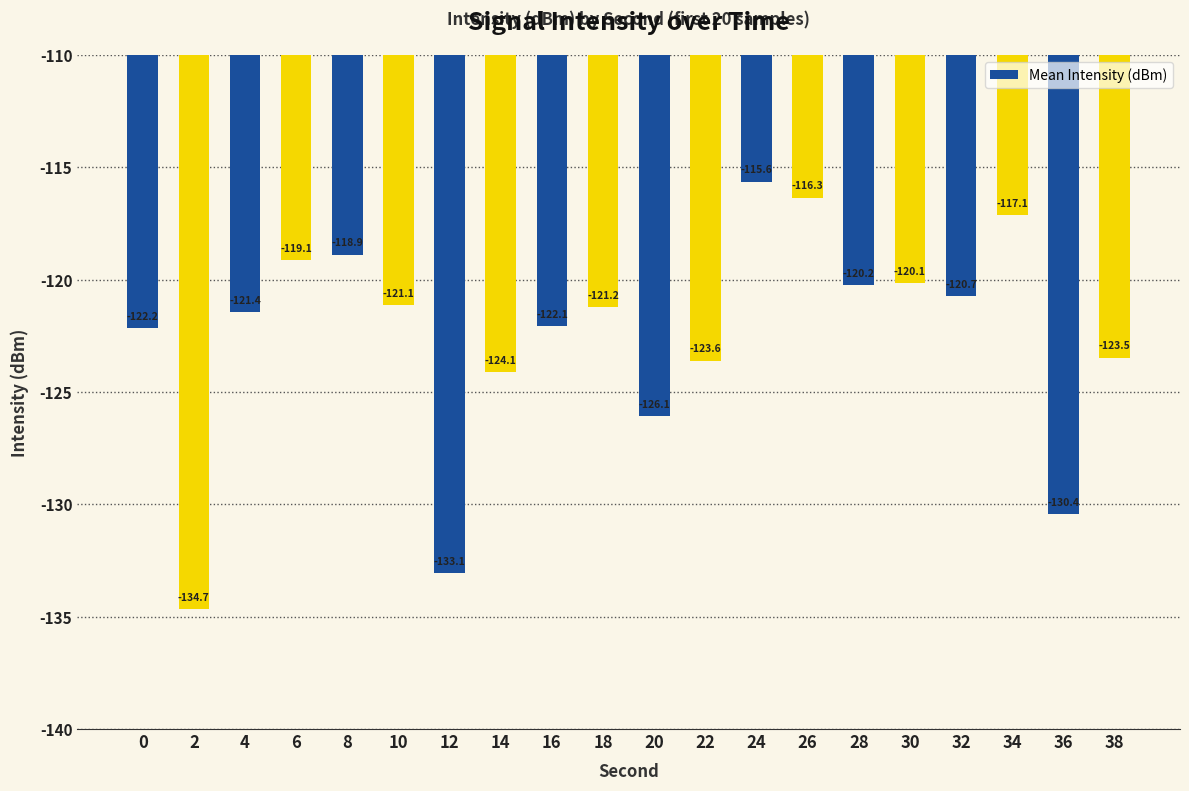

What is the difference between the second highest and second lowest values?

16.7